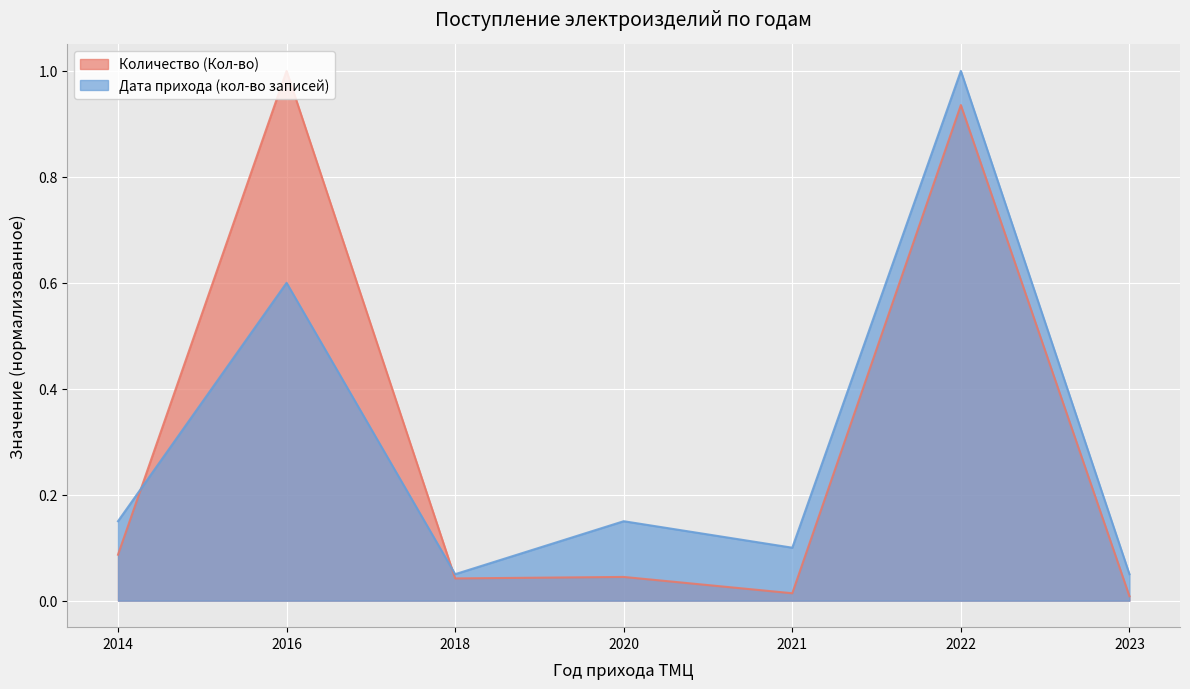

List the series in order of their peak value, lowest first.

Количество (Кол-во), Дата прихода (кол-во записей)